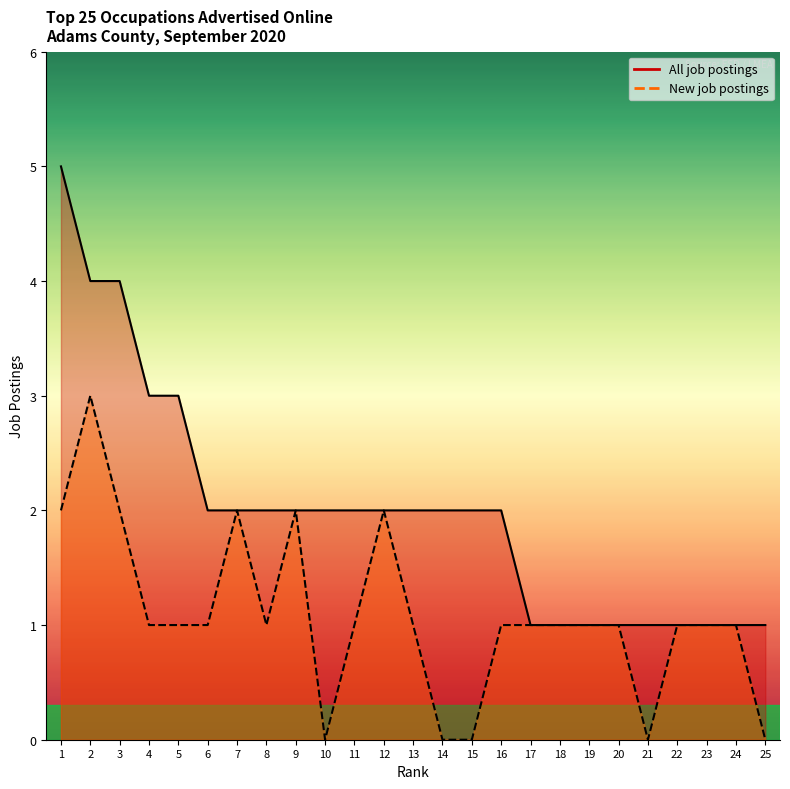

Where does the All job postings series first go above 2?

1